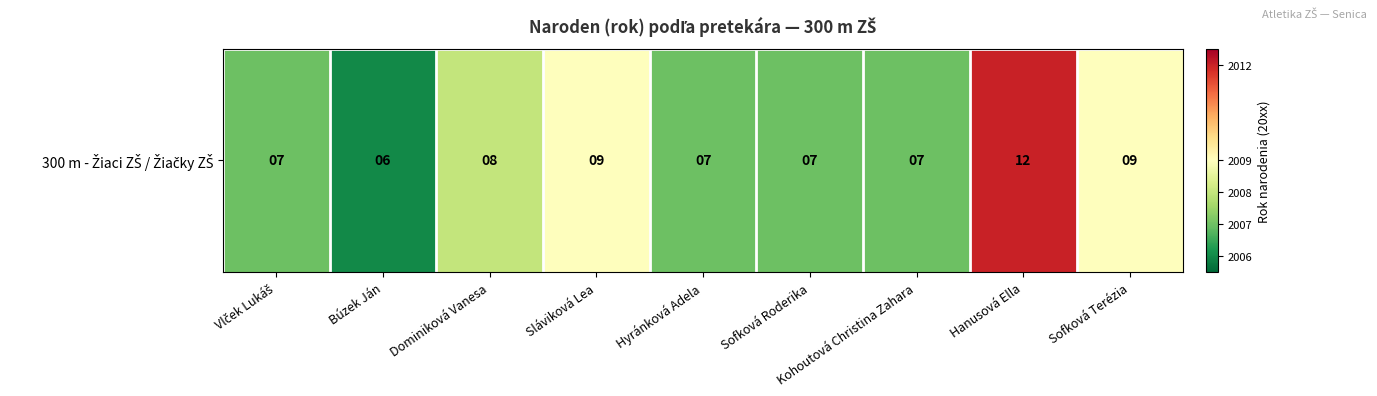

Where is the data nearest to the value 9?

Sláviková Lea